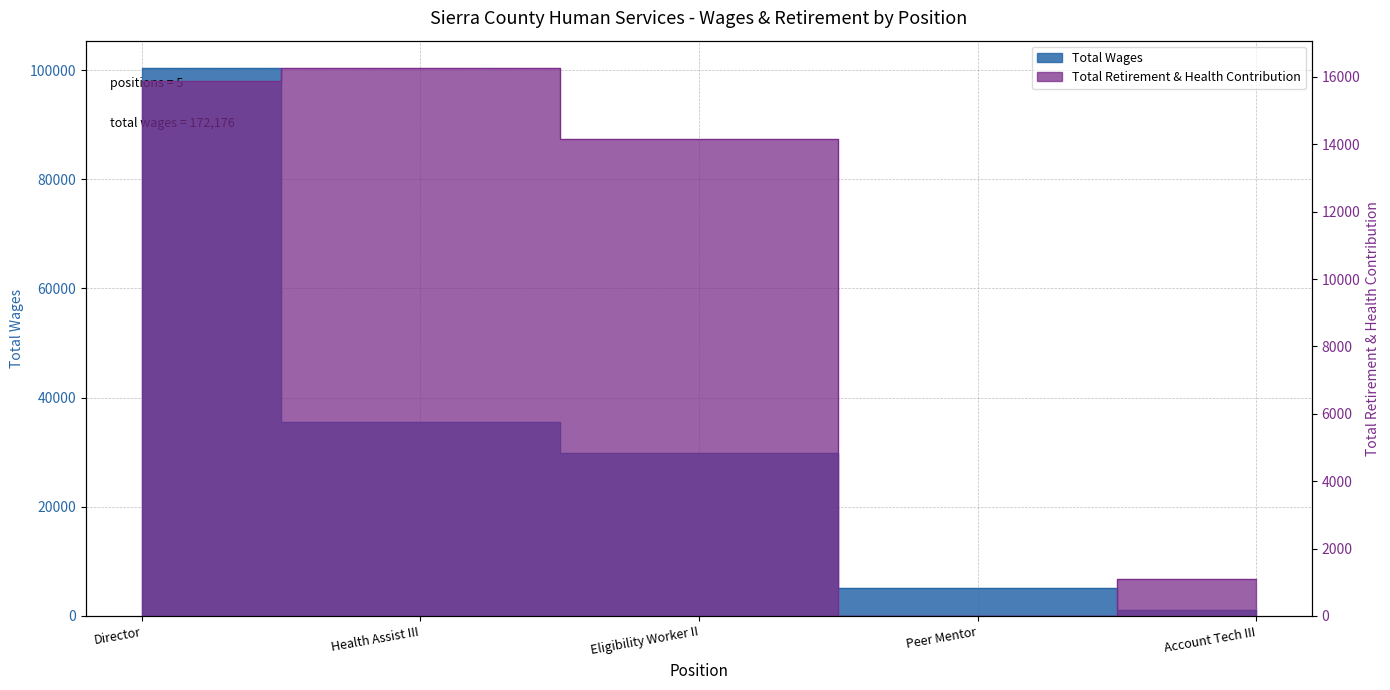

List the labels in order of Total Retirement & Health Contribution value, largest first.

Health Assist III, Director, Eligibility Worker II, Account Tech III, Peer Mentor